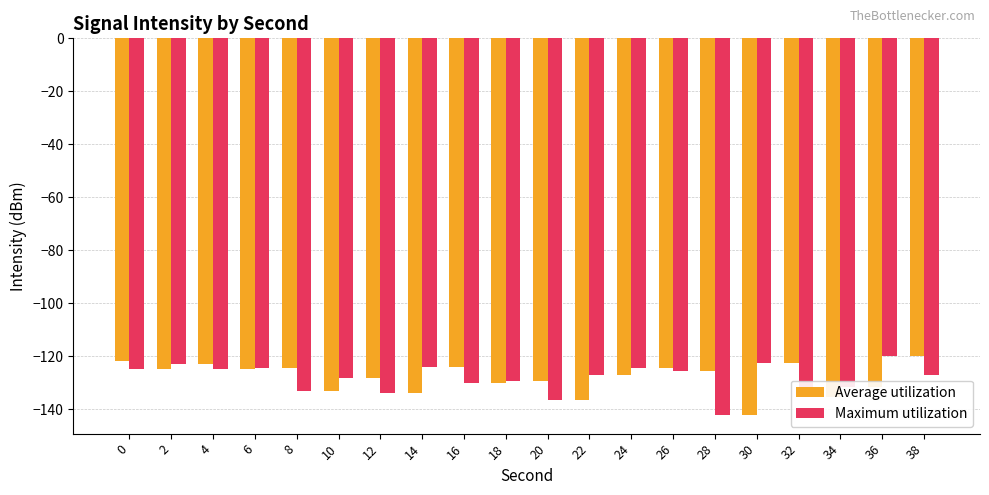

What is the sum of the Maximum utilization values at 36 and 12?

-253.7